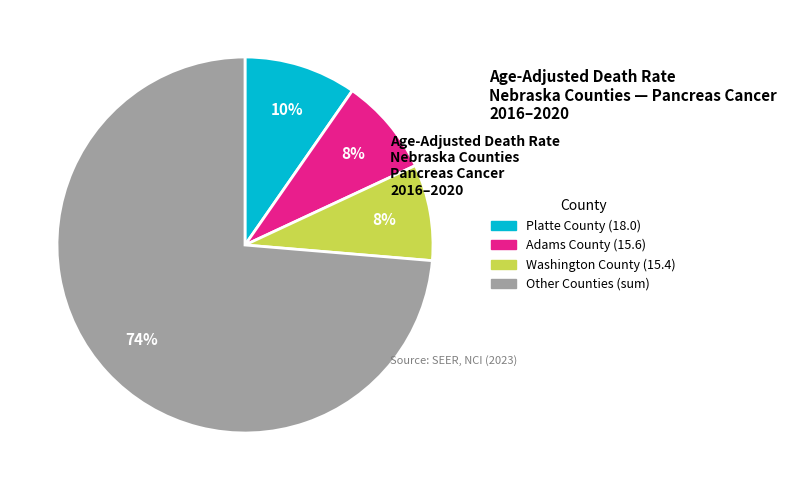

Is there a majority slice in this chart?

Yes